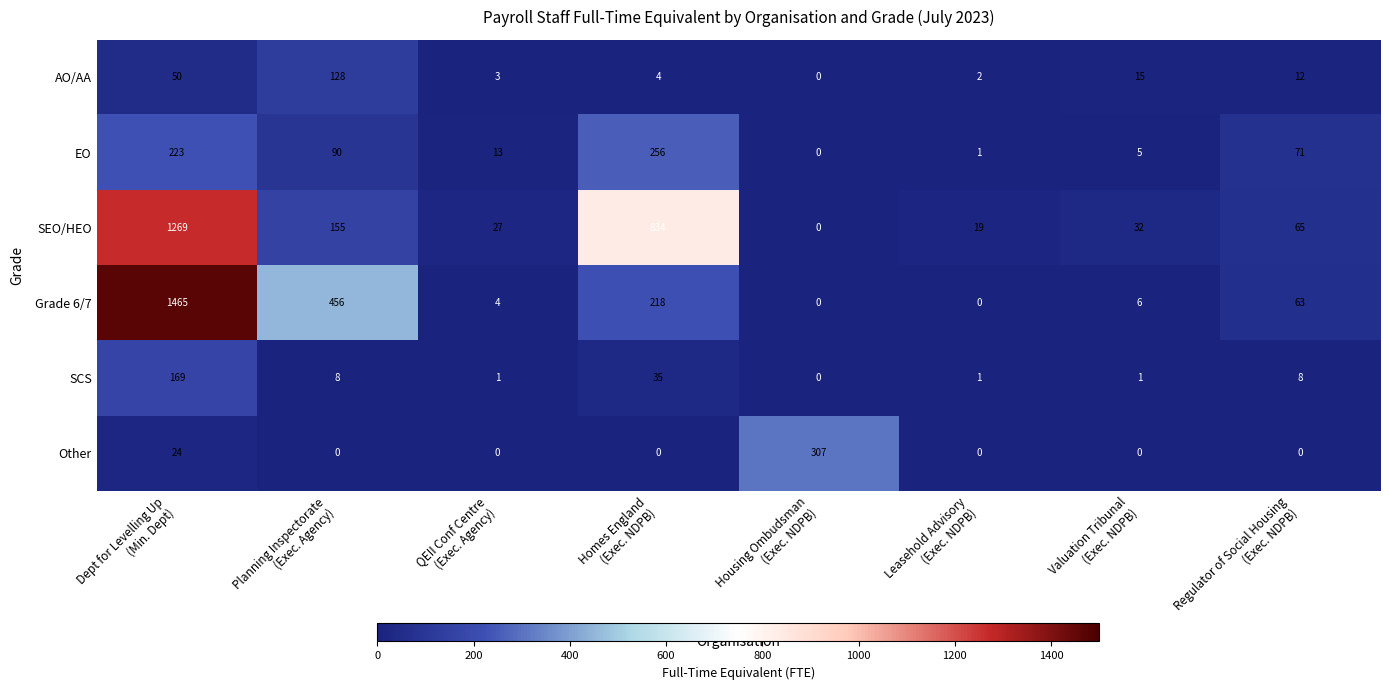

How many series are shown in this chart?

6